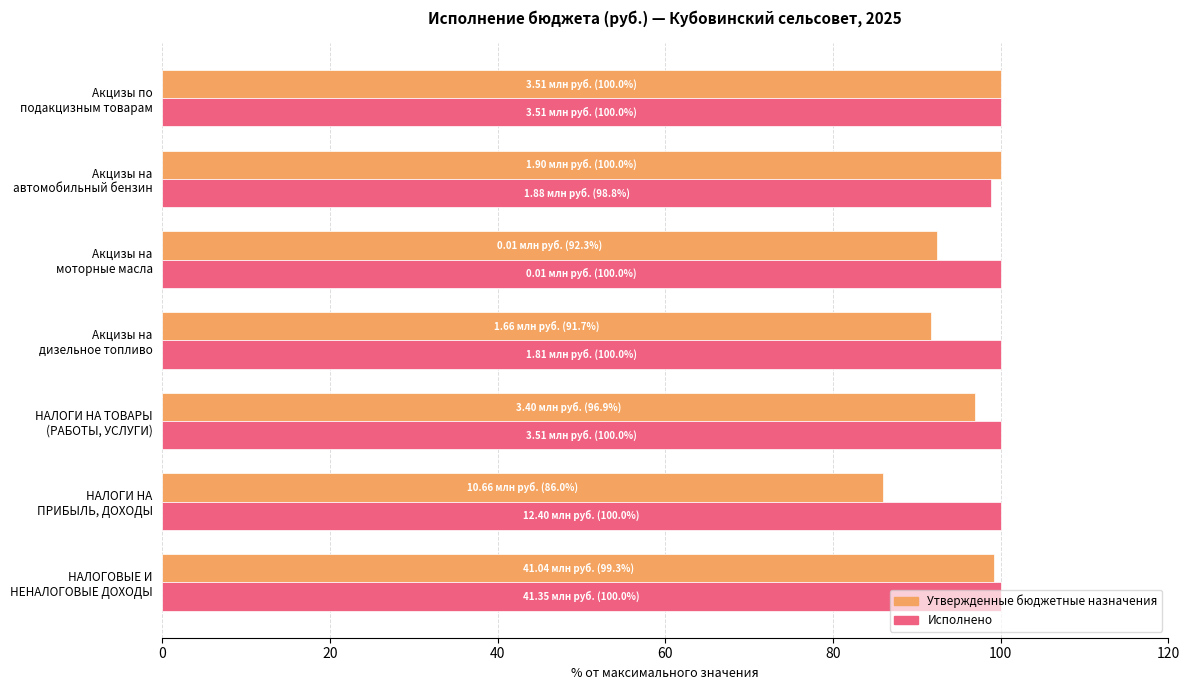

What are all the series names shown in the legend?

Утвержденные бюджетные назначения, Исполнено